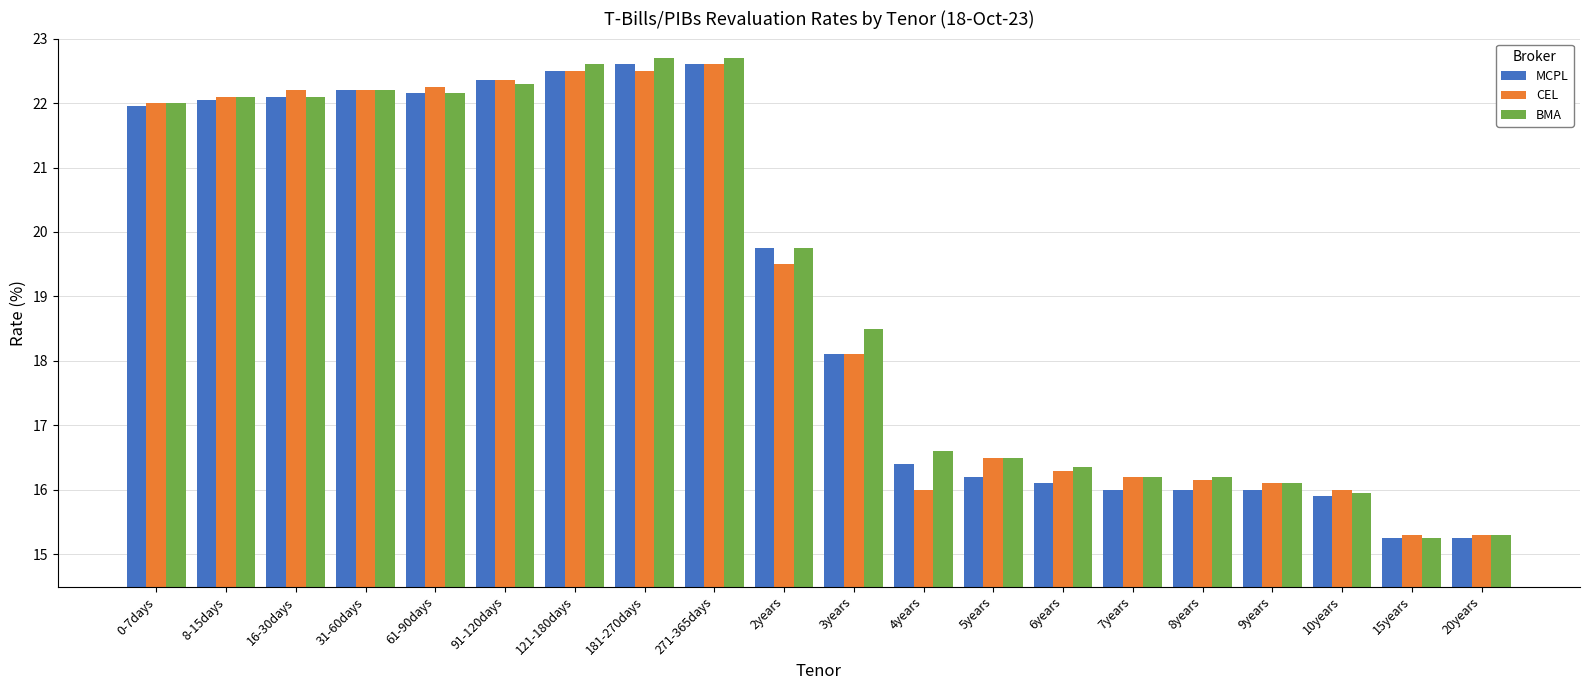

What value does the CEL series have at 4years?

16.0